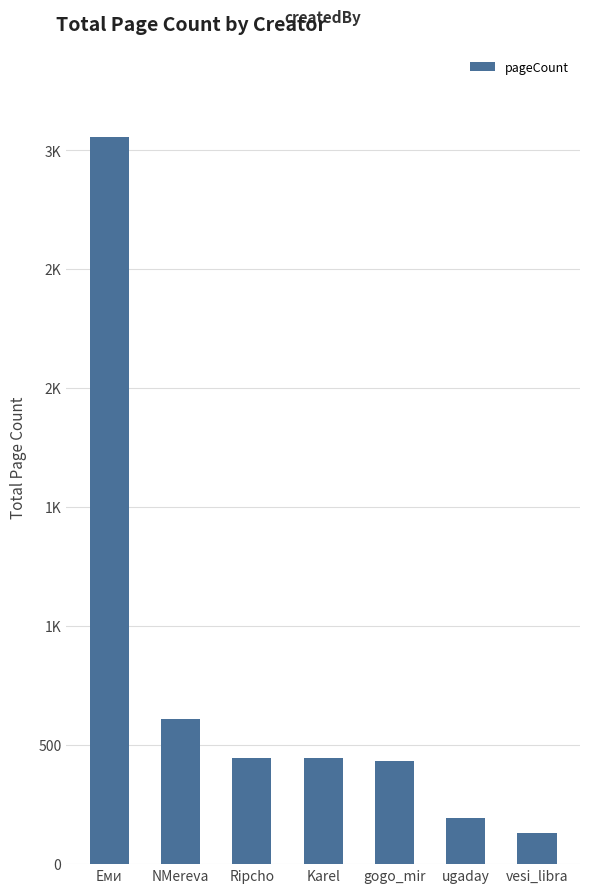

Does the chart contain any negative values?

No